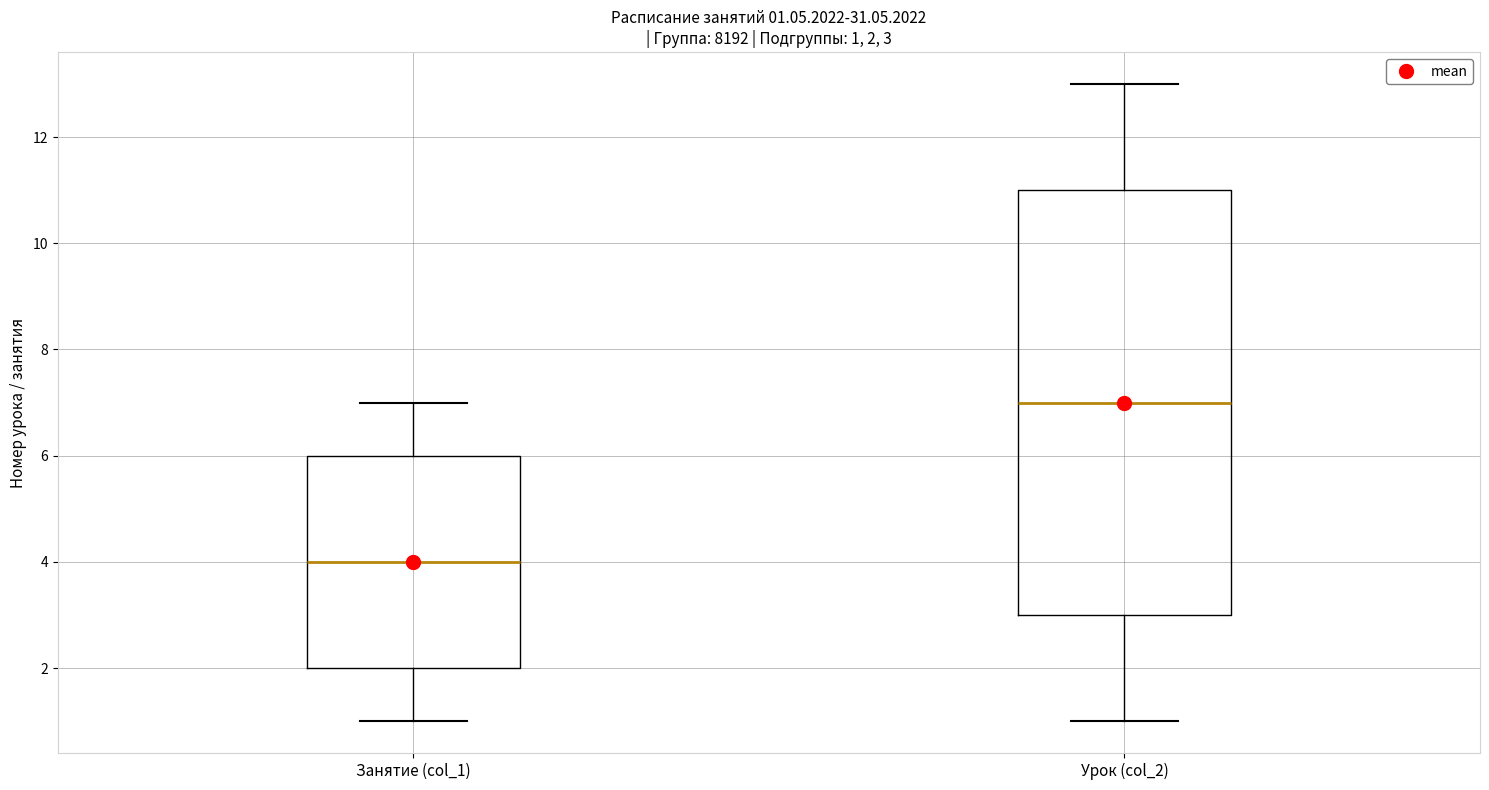

Which box's median line is the lowest?

Занятие (col_1)